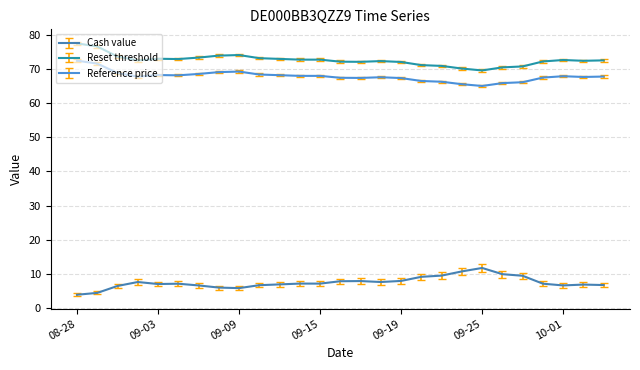

Which series has the largest total across all categories?

Reset threshold